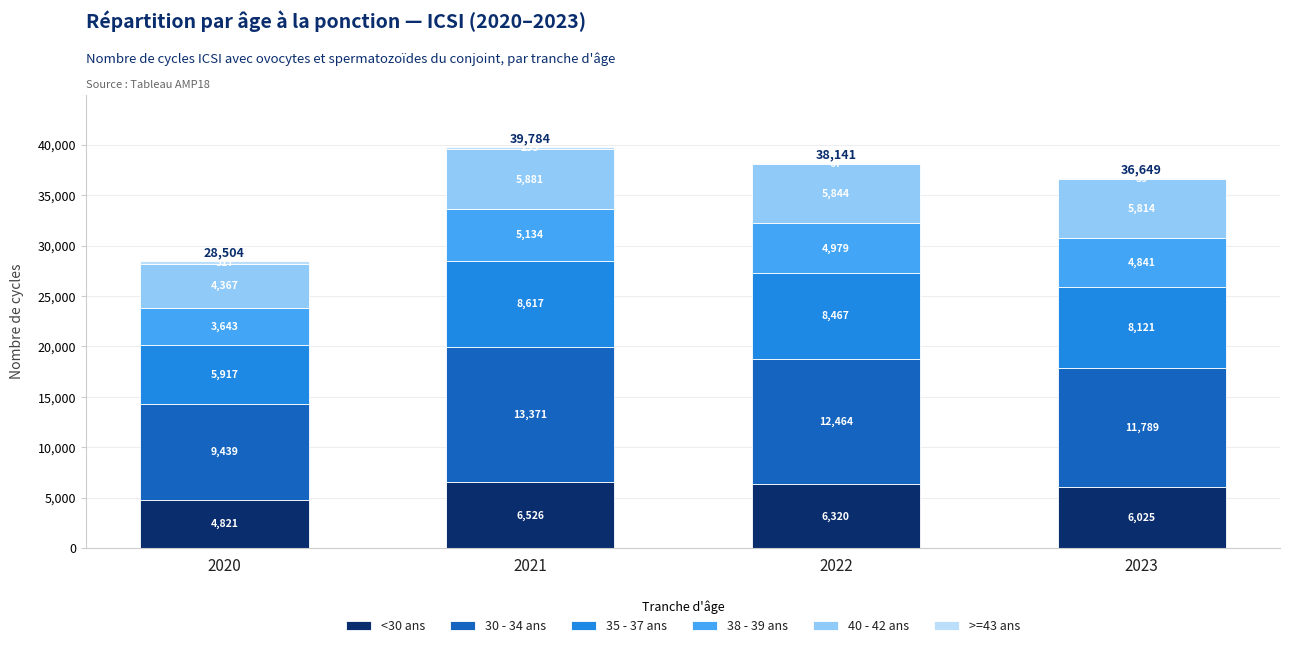

At which label is <30 ans closest to 5673?

2023